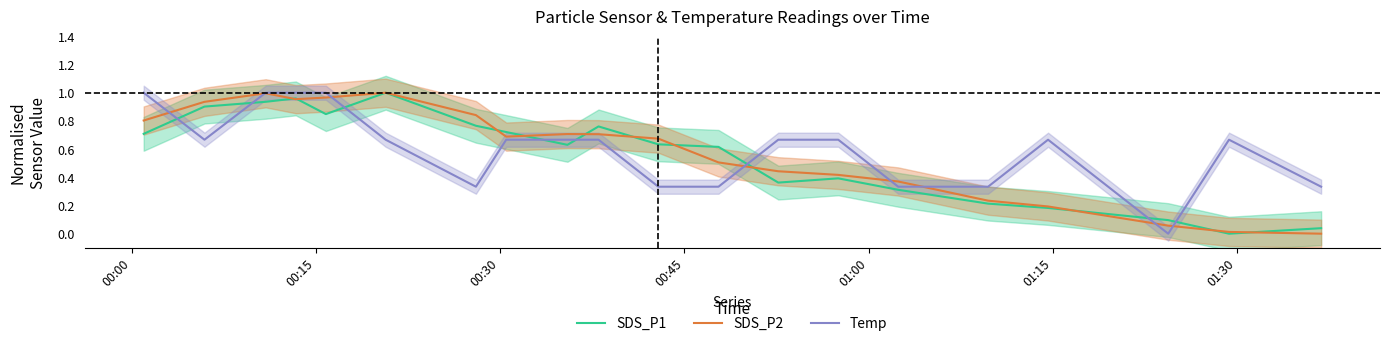

How many times do Temp and SDS_P1 cross each other?

8